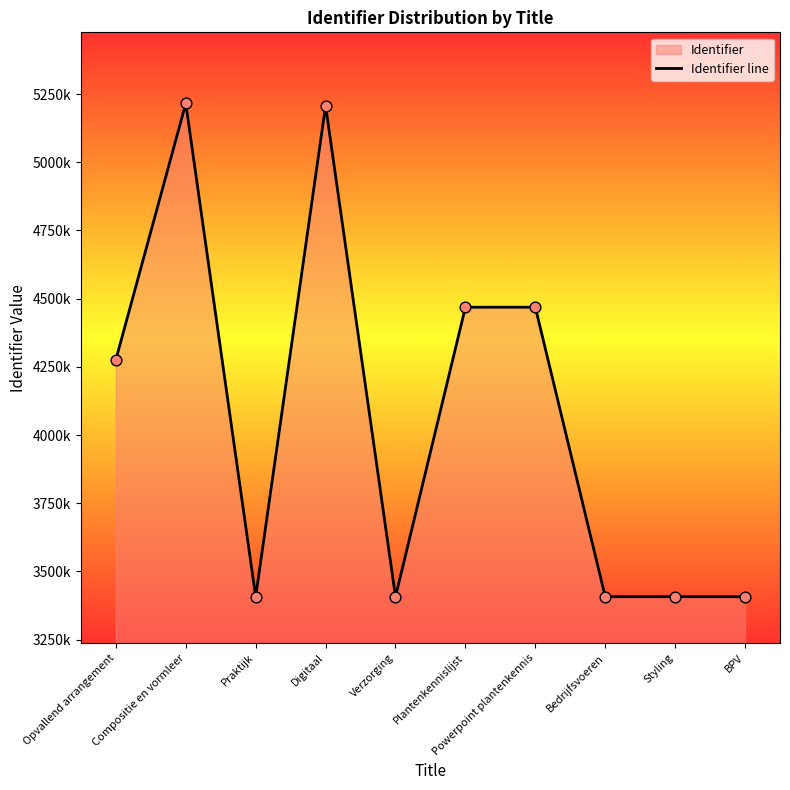

Between Styling and Praktijk, which is larger?

Styling